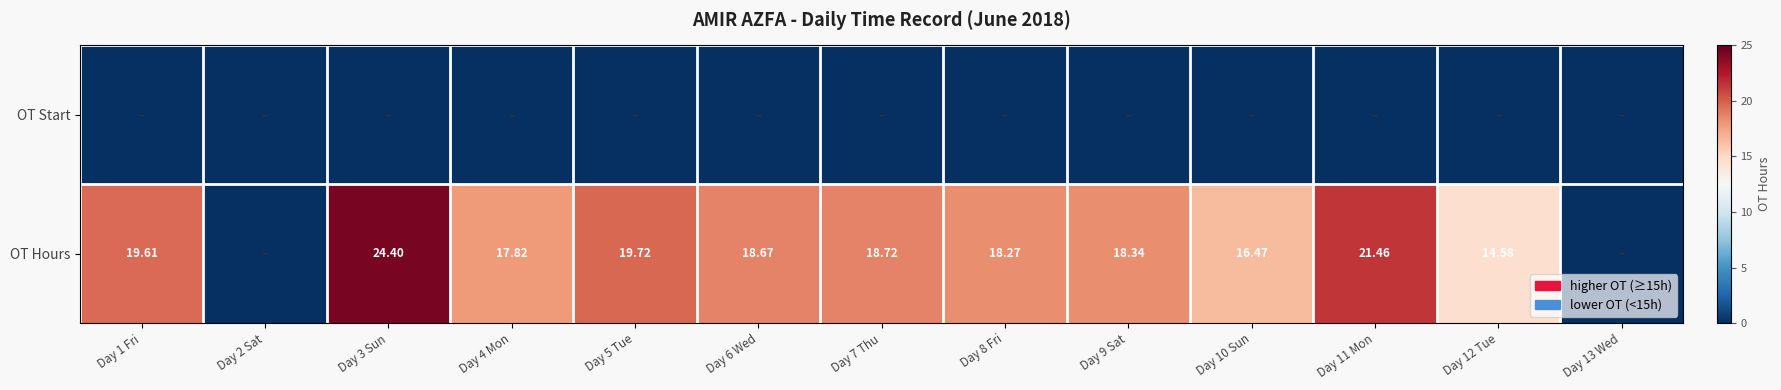

Which series has the widest spread of values?

OT Hours